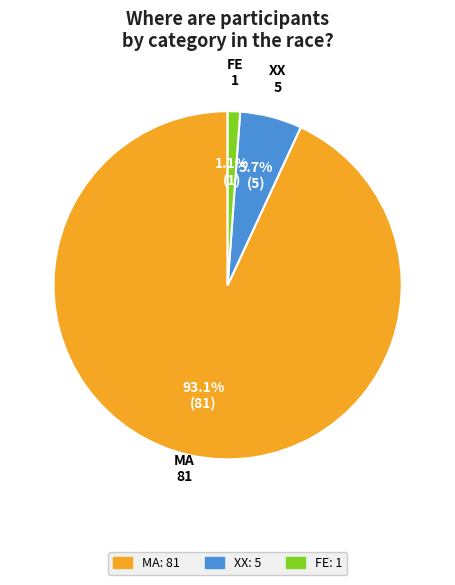

Combined, do MA and FE account for over 50%?

Yes